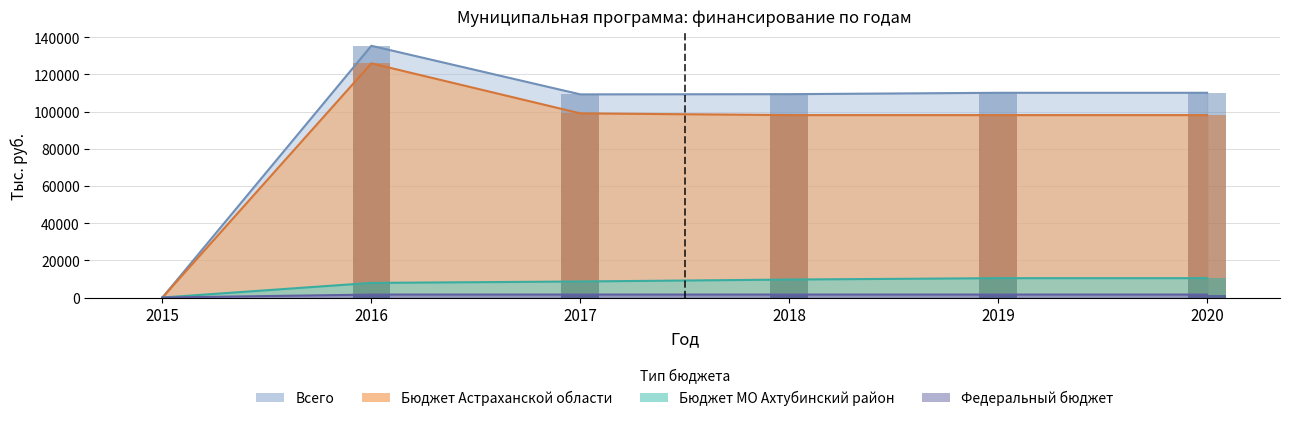

Reading left to right, extract all data points from this chart.

Федеральный бюджет: 0.0	1589.3	1589.3	1589.3	1589.3	1589.3
Бюджет Астраханской области: 0.0	125938.0	99042.5	98110.8	98110.8	98110.8
Бюджет МО Ахтубинский район: 0.0	7865.3	8630.8	9669.8	10408.4	10408.4
Всего: 0.0	135392.6	109262.6	109369.9	110108.5	110108.5